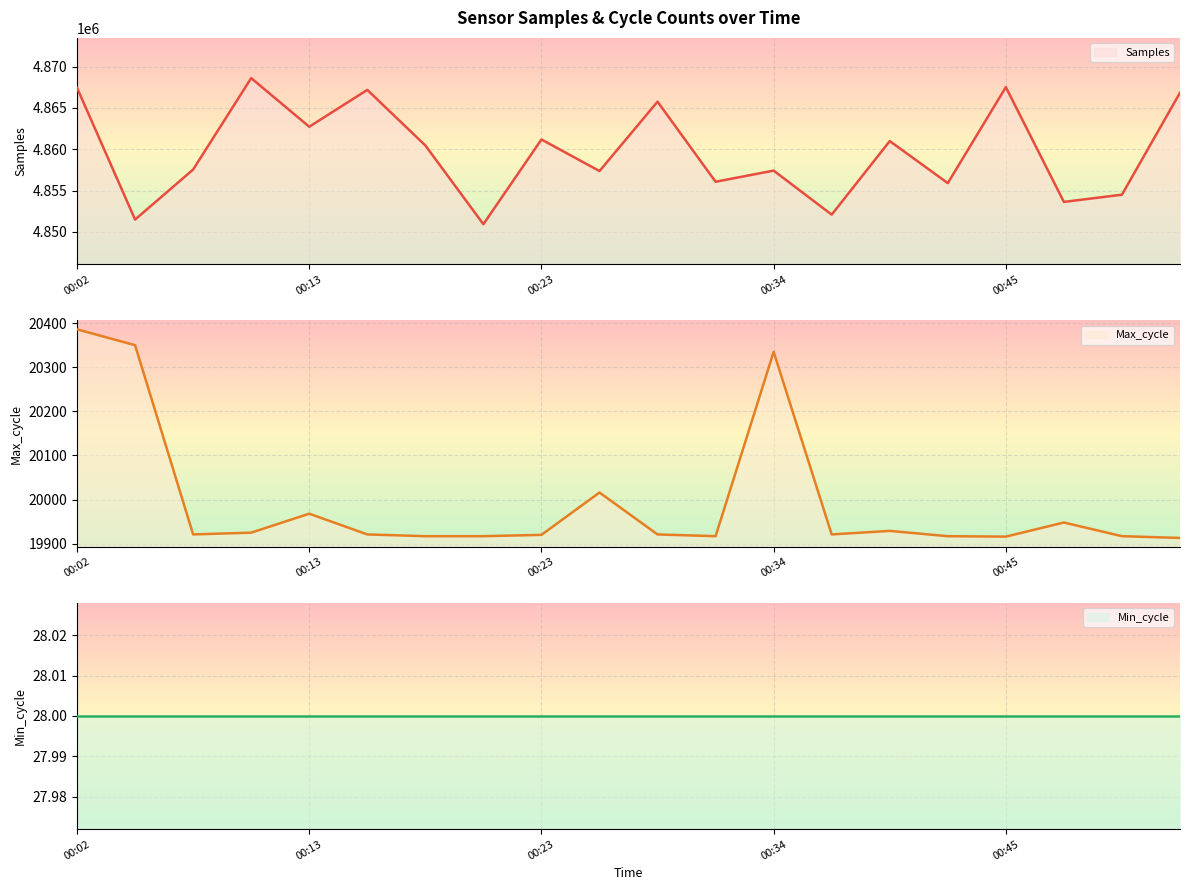

The value of Samples at 00:13 is 4862727. True or false?

True